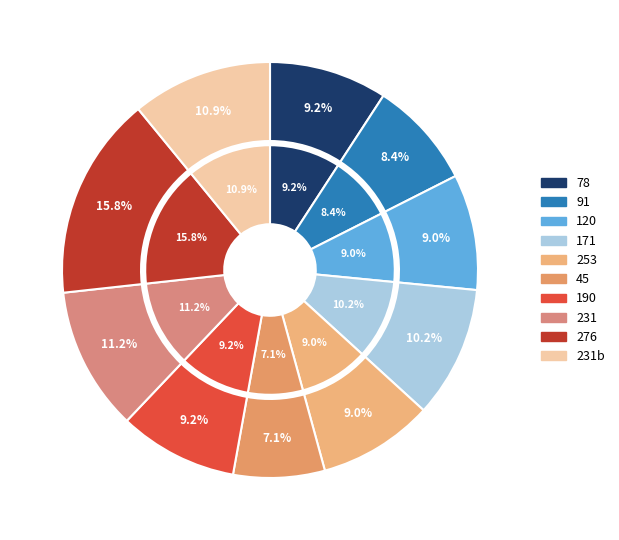

Is there a majority slice in this chart?

No